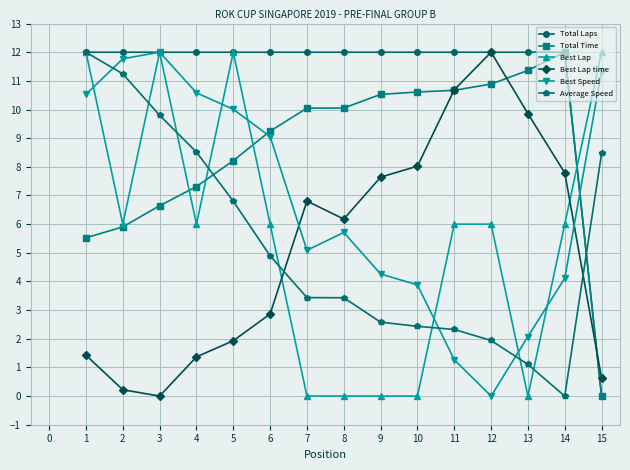

True or false: Best Lap time has more than 0 points higher than both neighbors.

True